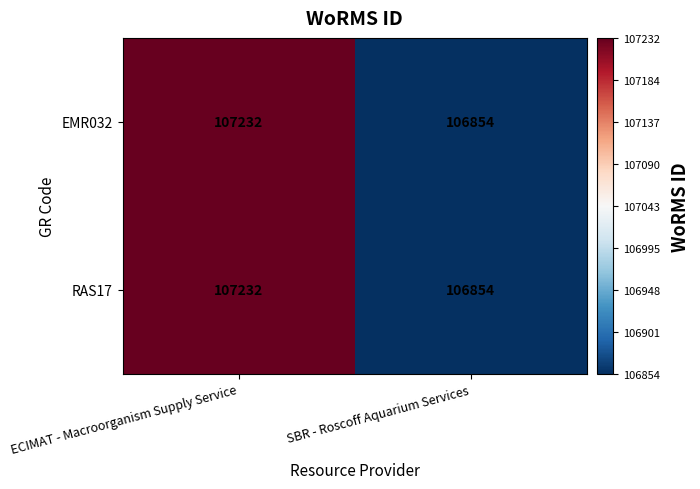

What is the average value of the EMR032 series?

107043